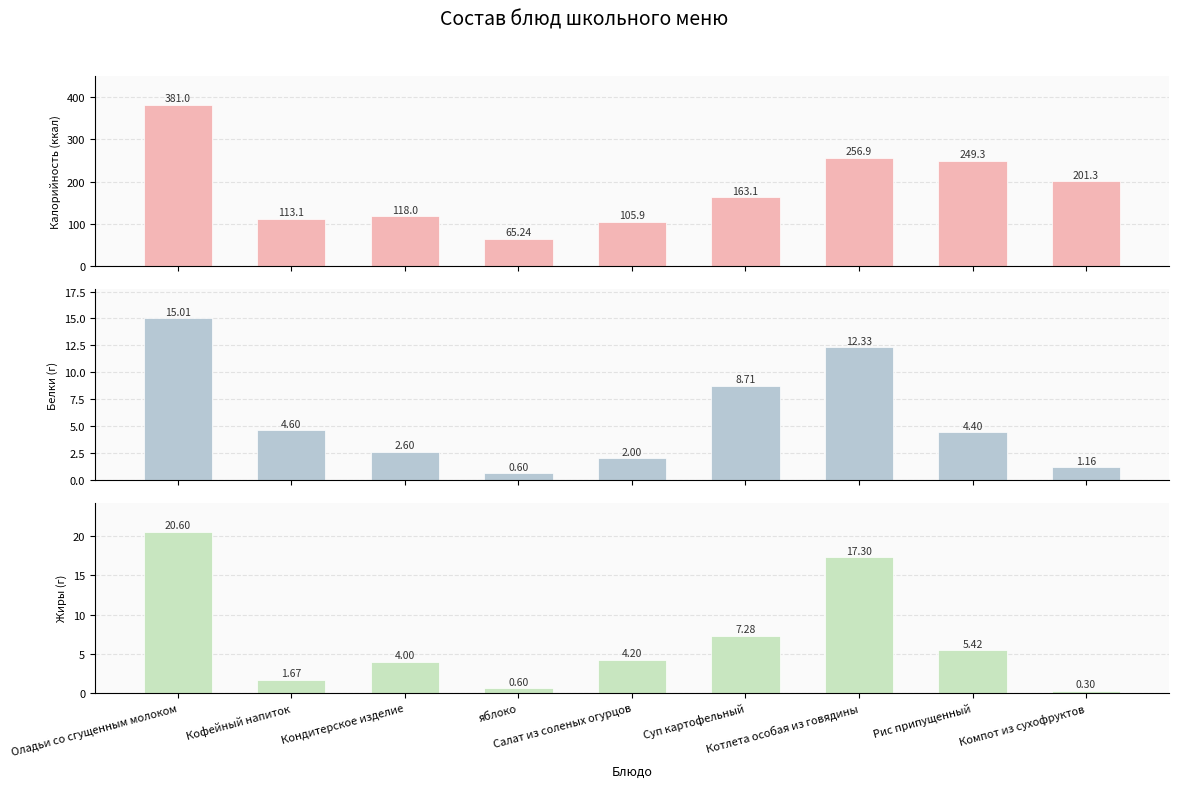

Reading left to right, list all the values displayed in this chart.

Калорийность: 381.0	113.1	118.0	65.2	105.9	163.1	256.9	249.3	201.3
Белки: 15.0	4.6	2.6	0.6	2.0	8.7	12.3	4.4	1.2
Жиры: 20.6	1.7	4.0	0.6	4.2	7.3	17.3	5.4	0.3